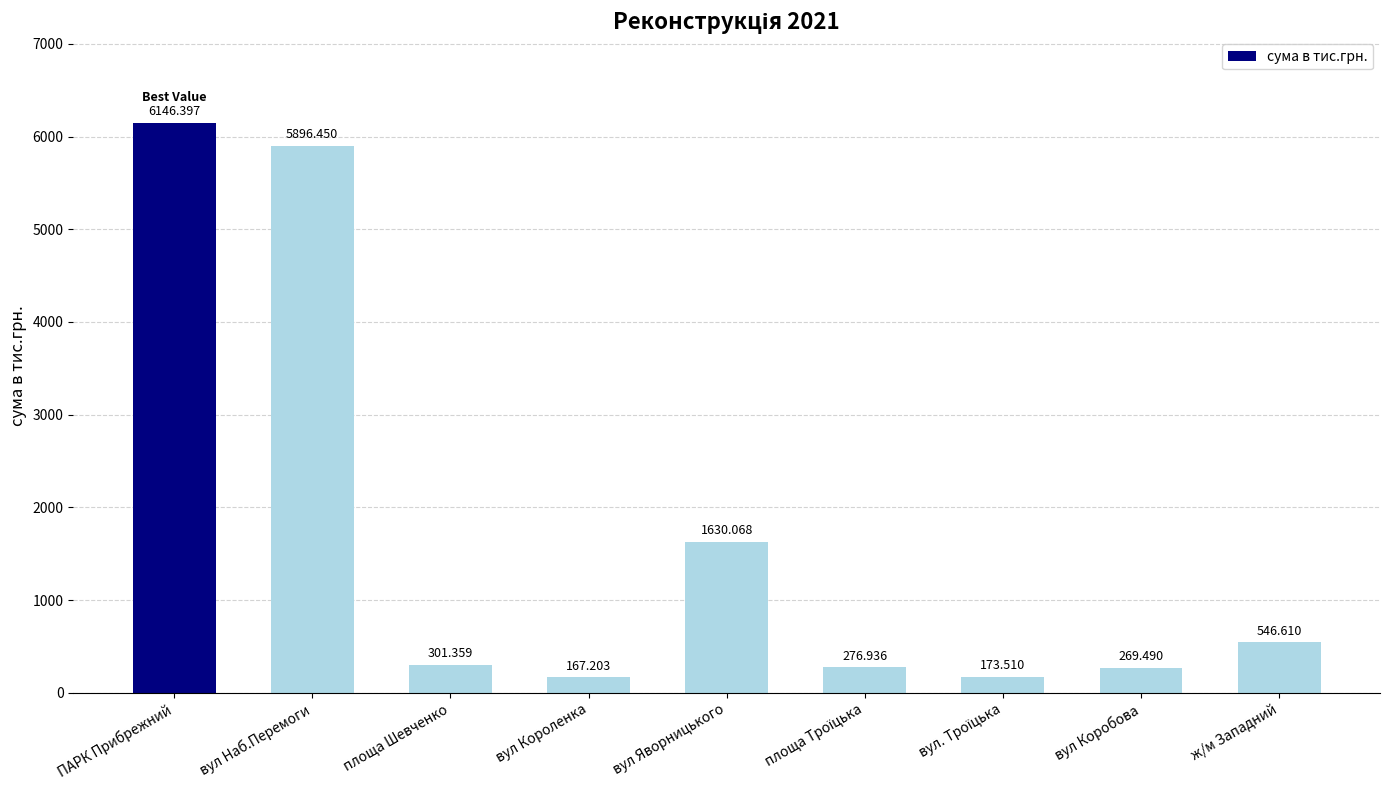

Which category has the highest value across all series?

ПАРК Прибрежний